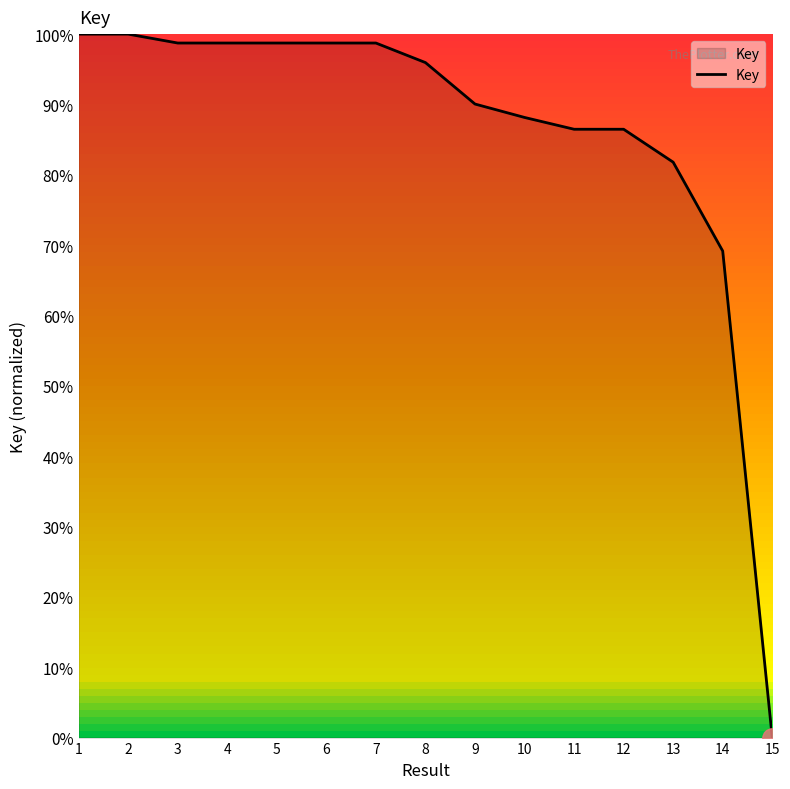

How many lines are shown in the chart?

1